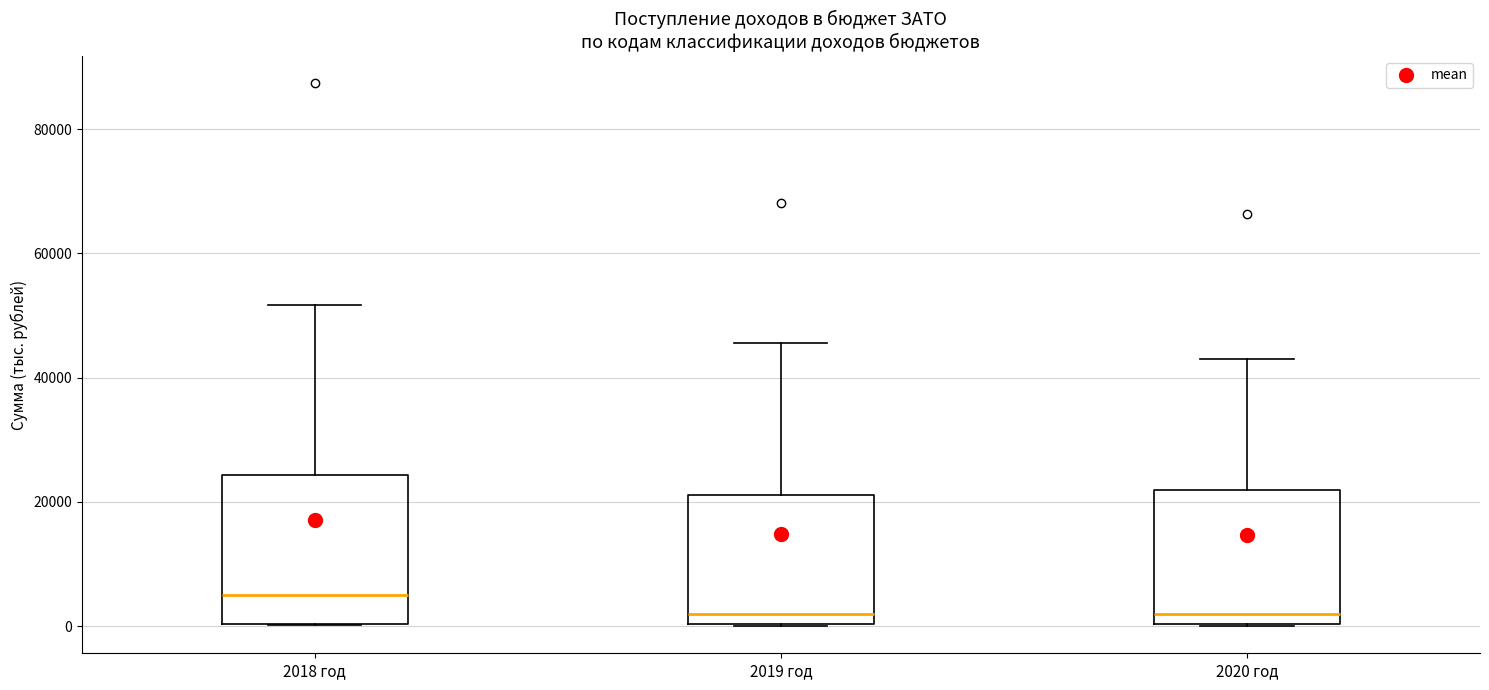

Which box has the highest median line?

2018 год